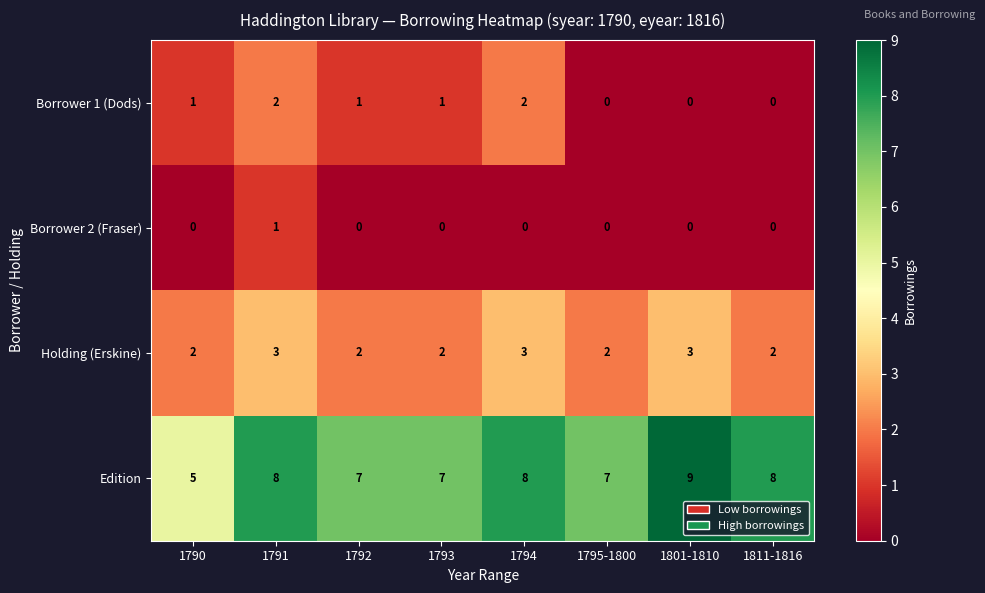

At how many categories does at least one series exceed 6?

7